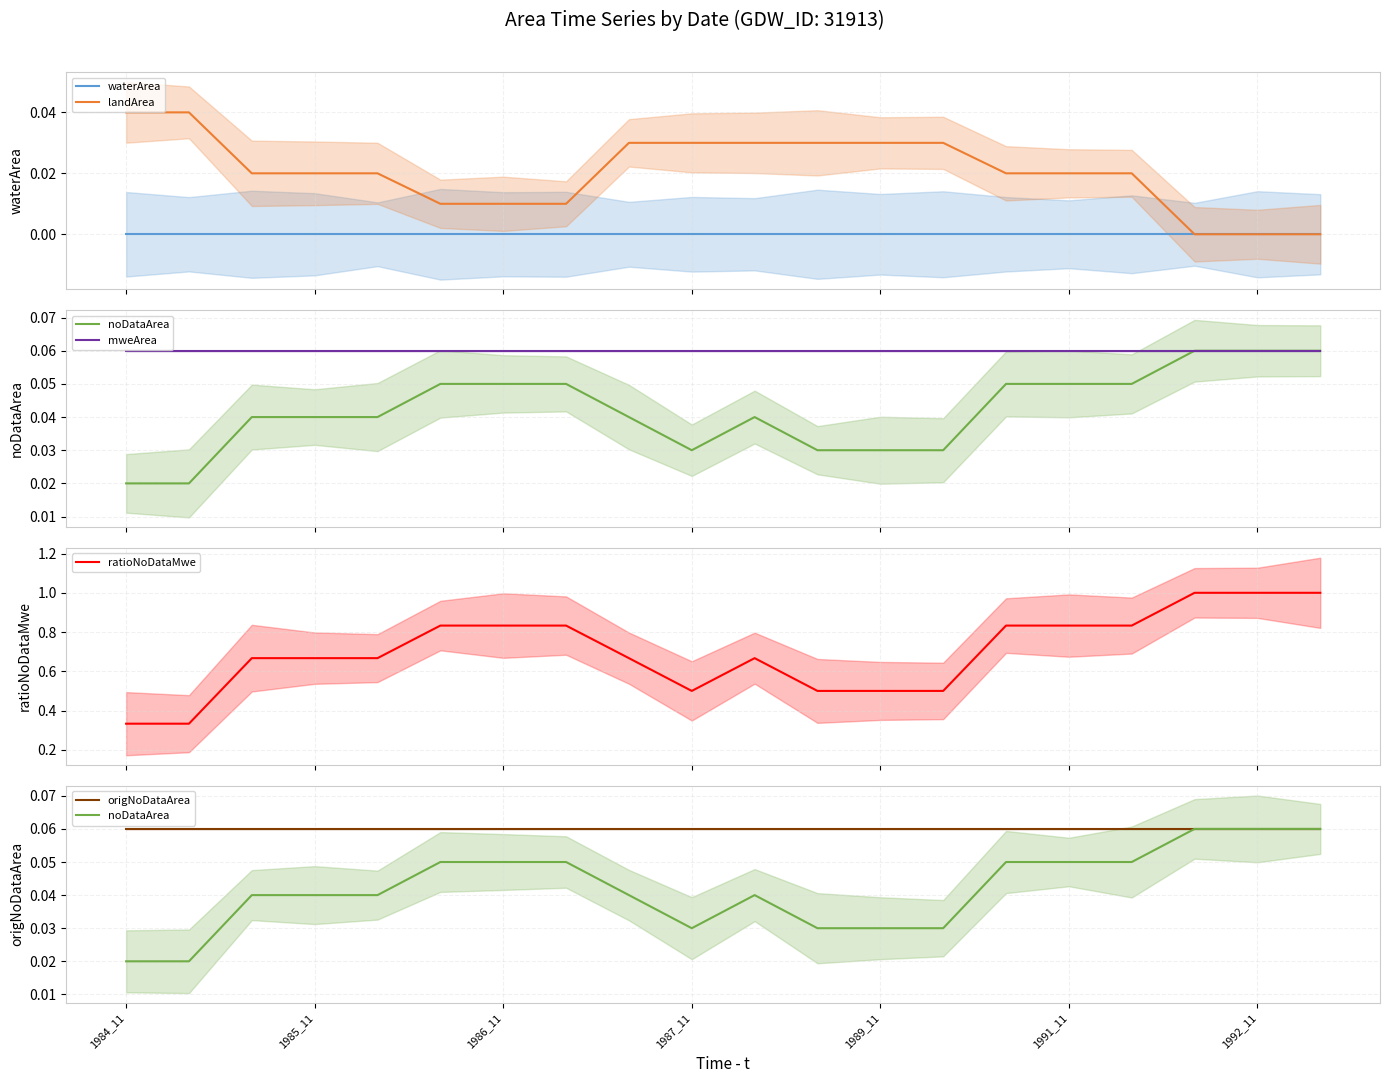

True or false: mweArea has a value of 0.1 at 1987_11.

True